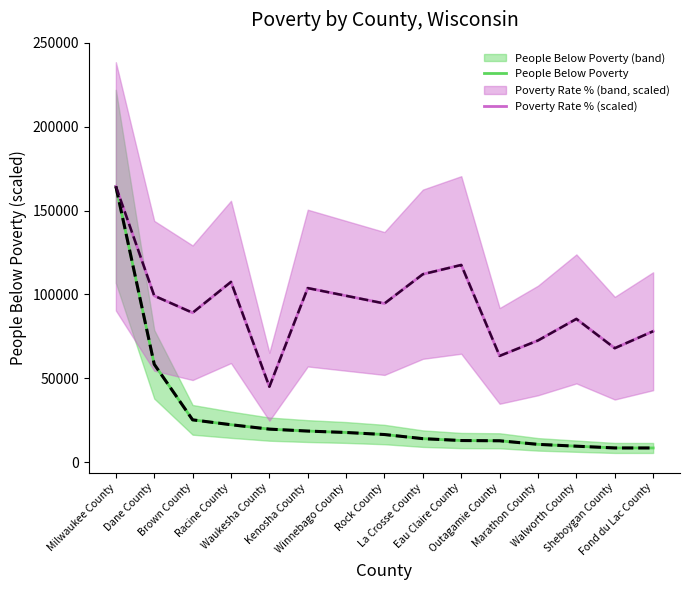

Does the chart display data point markers on the line(s)?

No